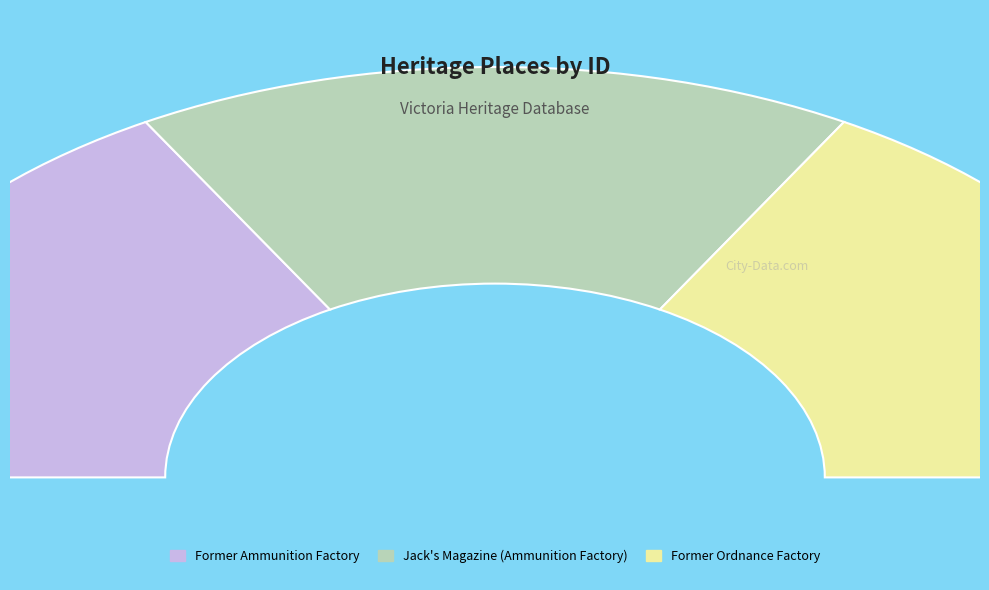

Between Former Ammunition Factory and Jack's Magazine (Ammunition Factory), which is larger?

Jack's Magazine (Ammunition Factory)